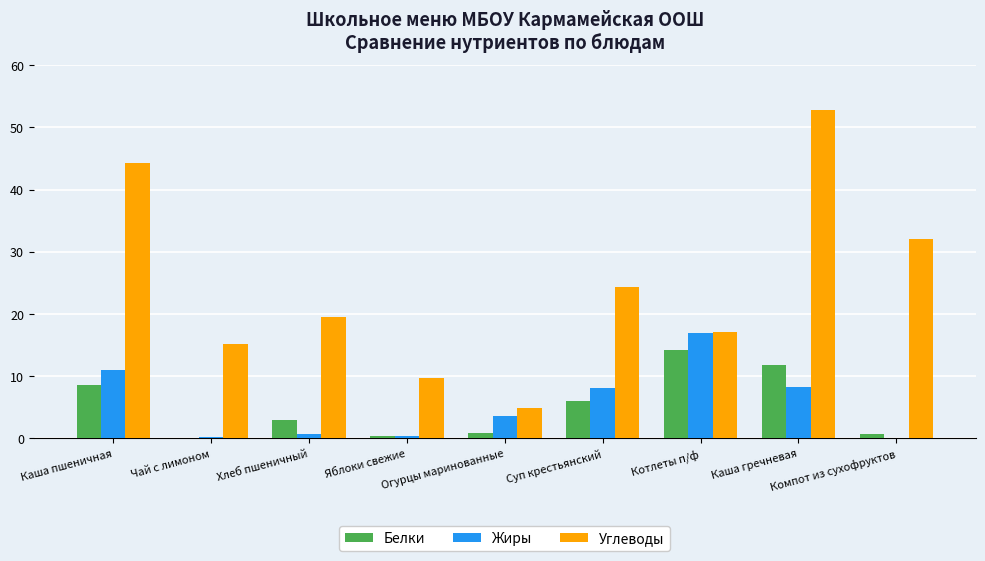

Are the bars grouped side by side (vs. stacked)?

Yes